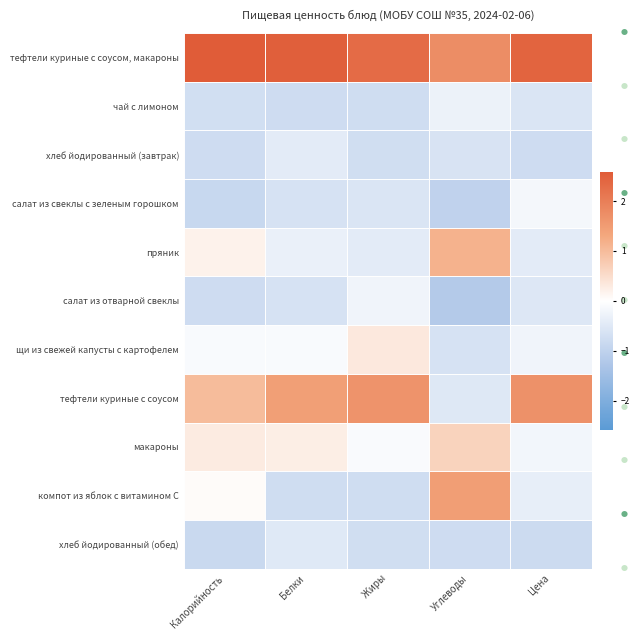

Which series has the largest total across all categories?

тефтели куриные с соусом, макароны